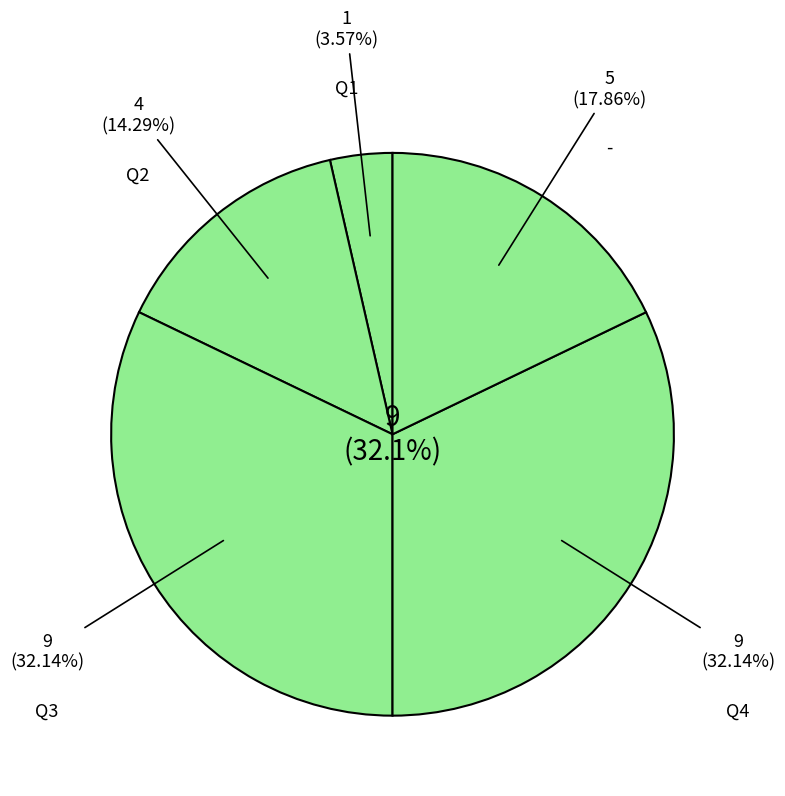

To the nearest percent, what percentage of the pie is Q3?

32%